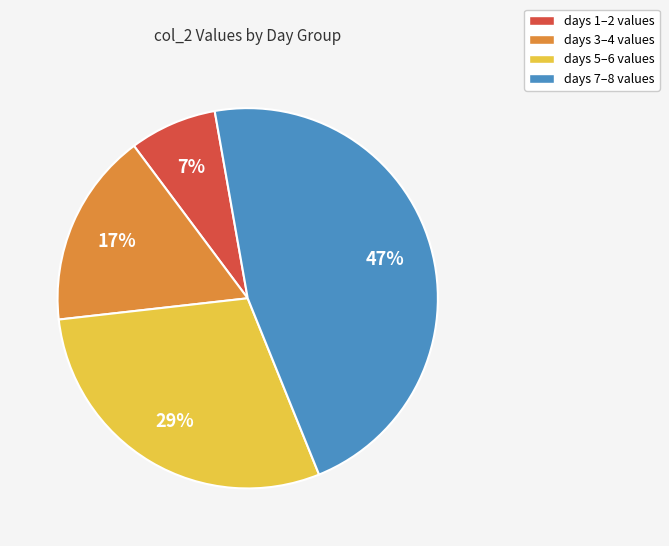

To the nearest percent, what portion does days 3–4 values represent?

17%